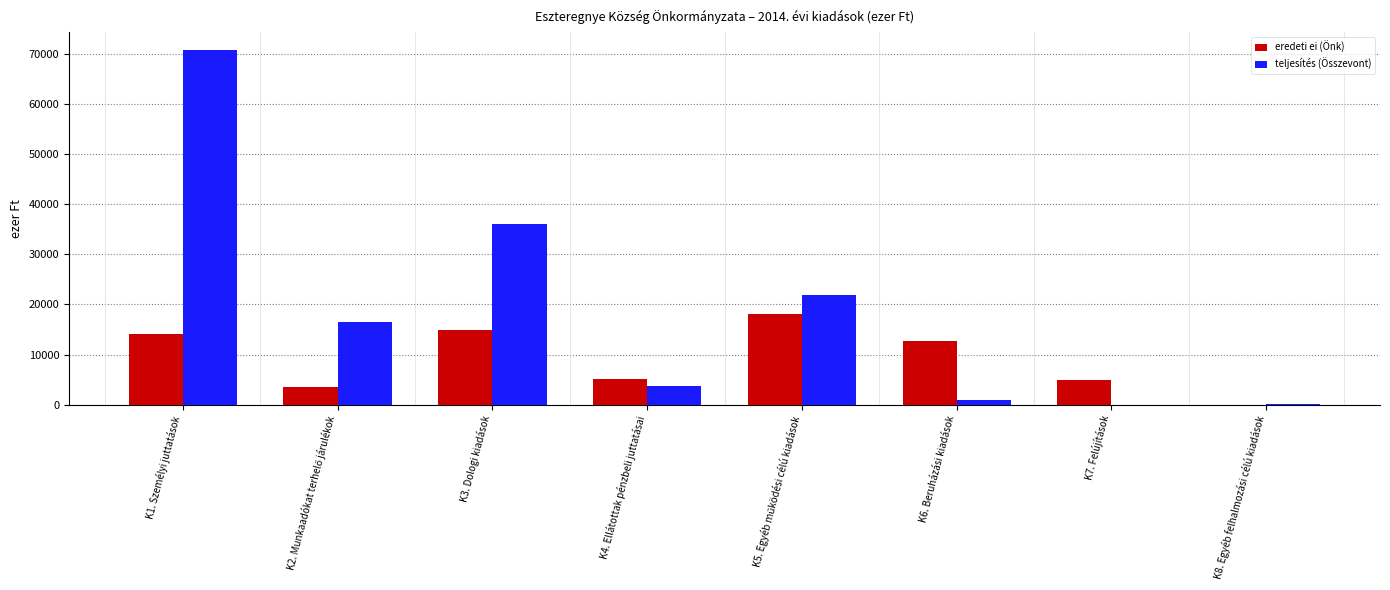

The value of teljesítés (Összevont) at K7. Felújítások is -48680. True or false?

False